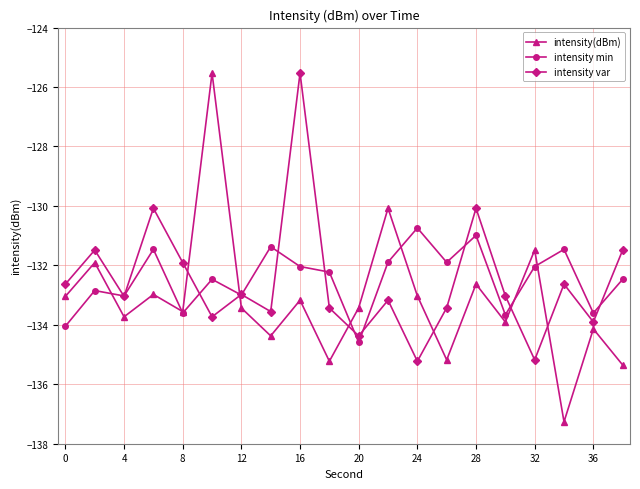

What is the lowest value of the intensity min series?

-134.6